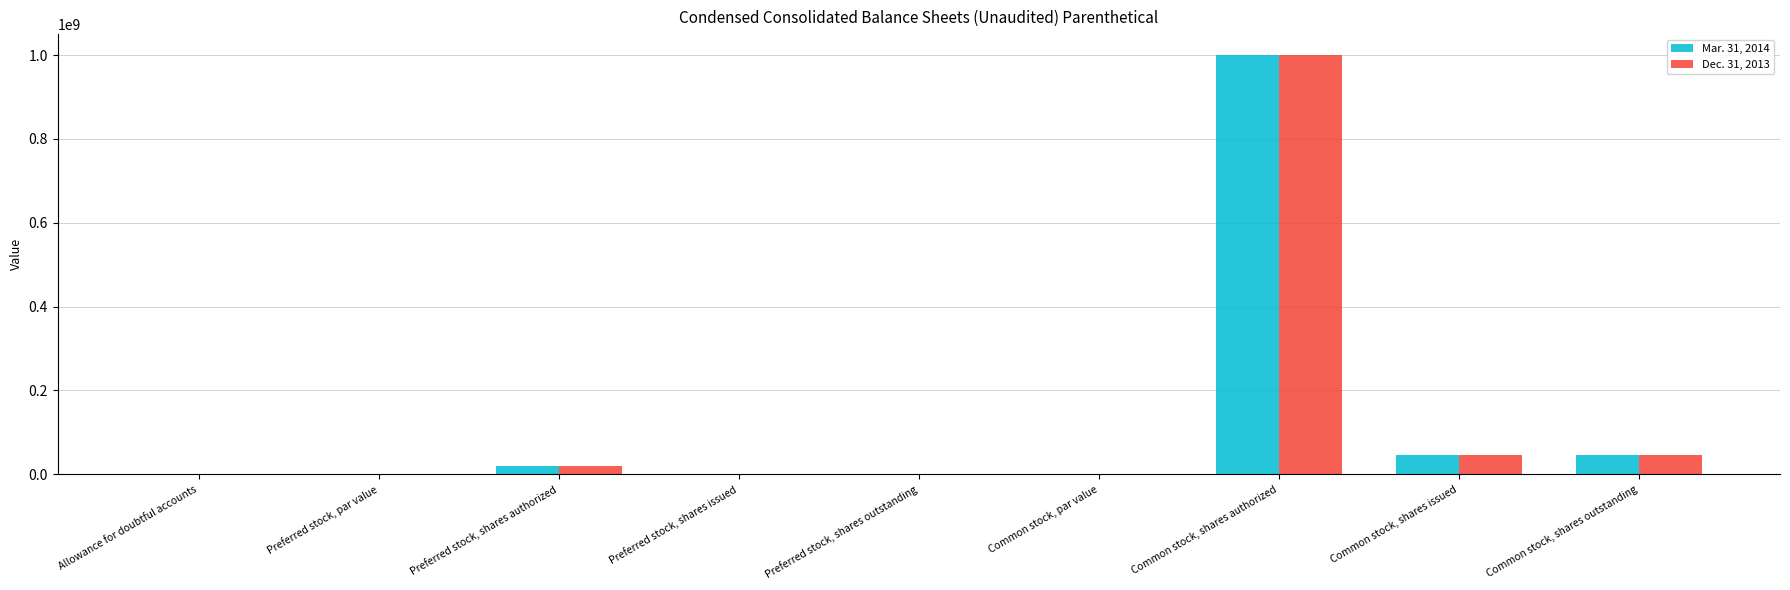

Is it true that Mar. 31, 2014 equals 0.0 at Preferred stock, shares issued?

True